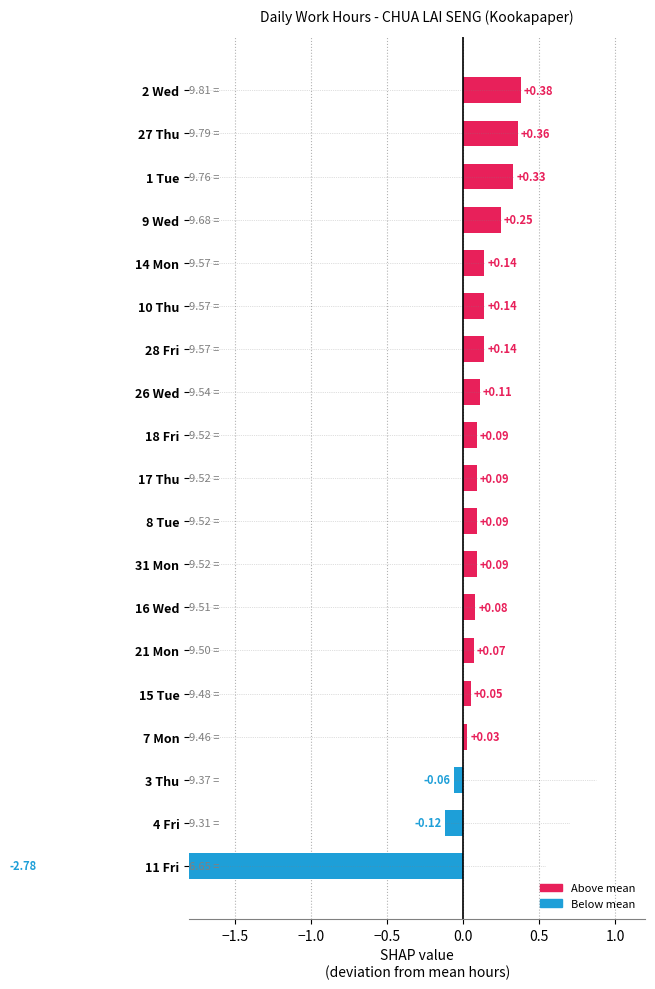

Are the bars grouped side by side (vs. stacked)?

No